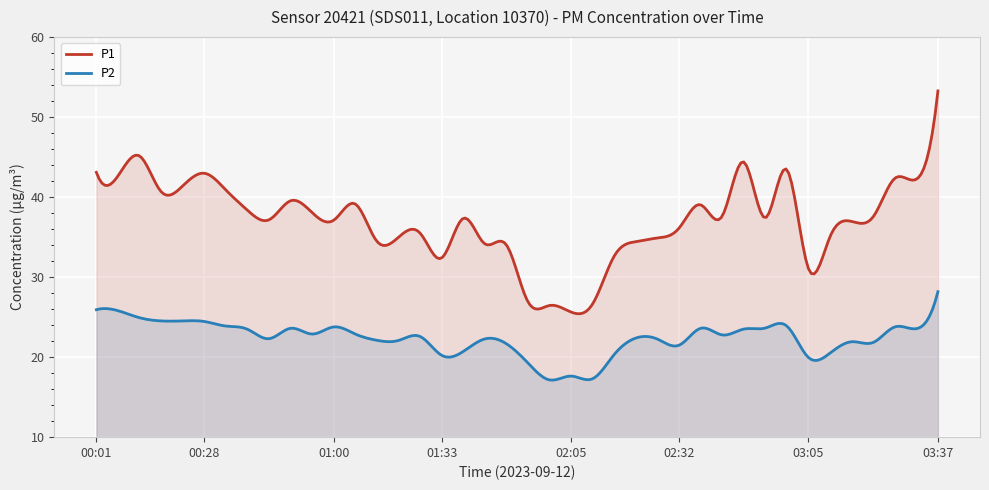

What position from the right is 02:54?

9